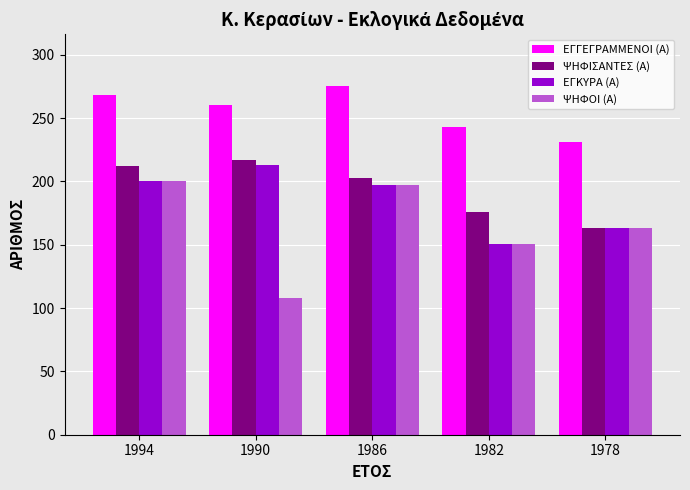

What is the spread (max minus min) of values at 1990?

152